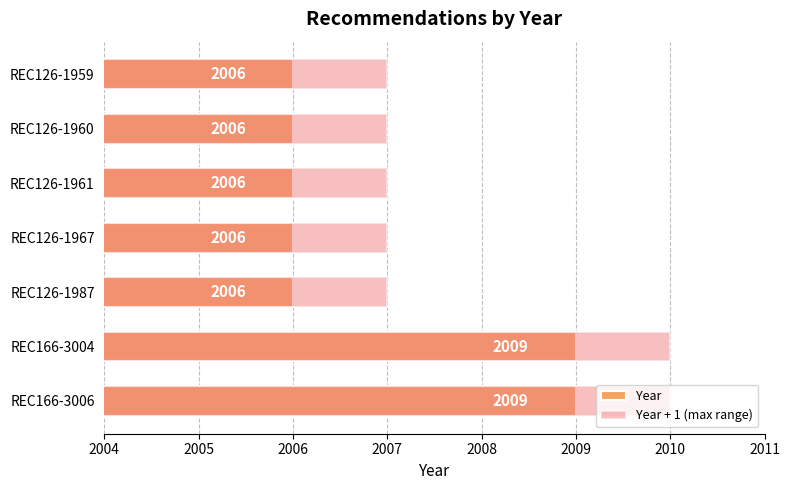

Rank the series by their average value, from highest to lowest.

Year + 1 (max range), Year